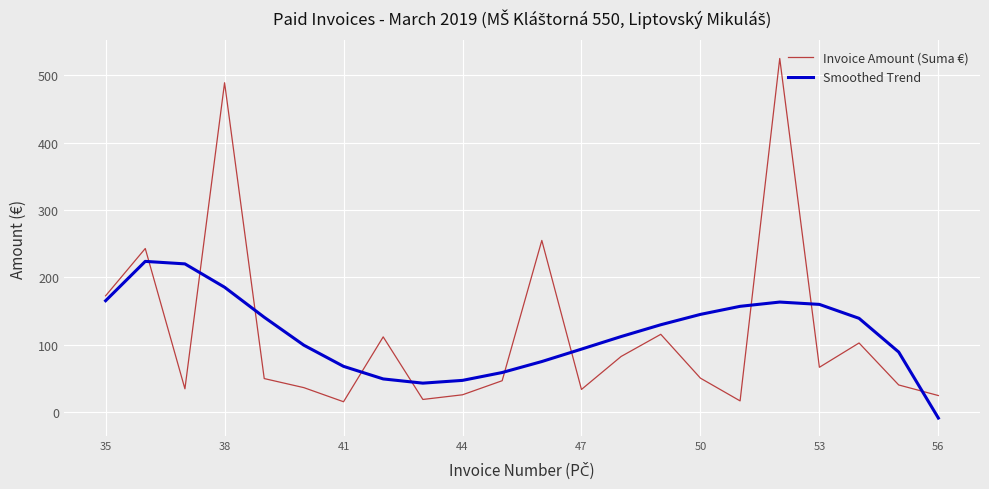

How many times do Smoothed Trend and Invoice Amount (Suma €) cross each other?

10